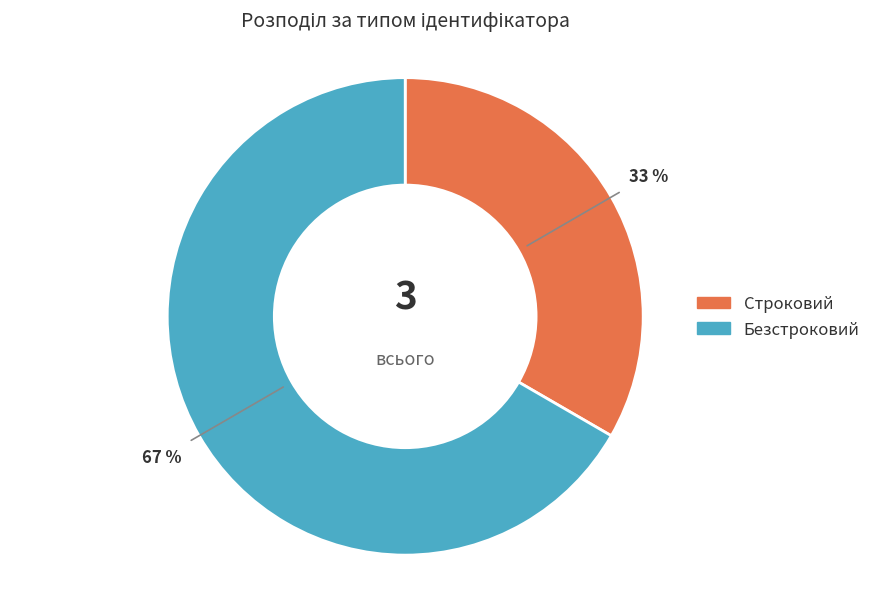

Which slice is the smallest?

Строковий